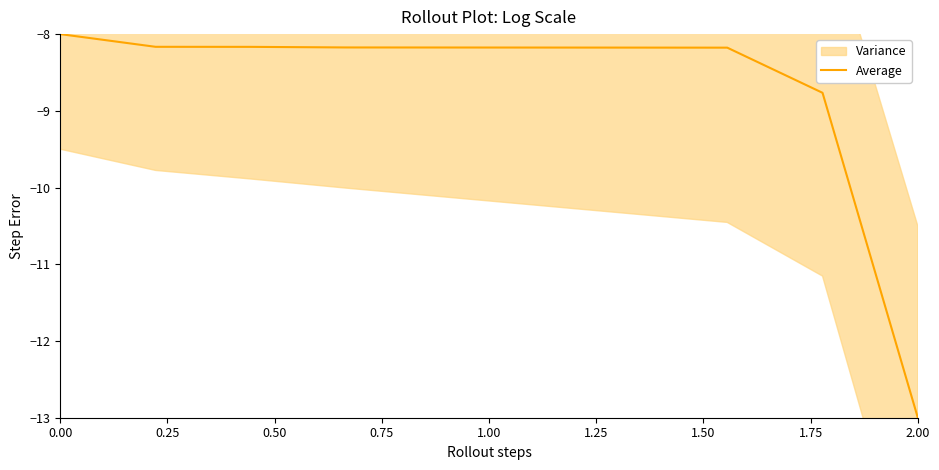

What is the minimum value for Average?

-13.0